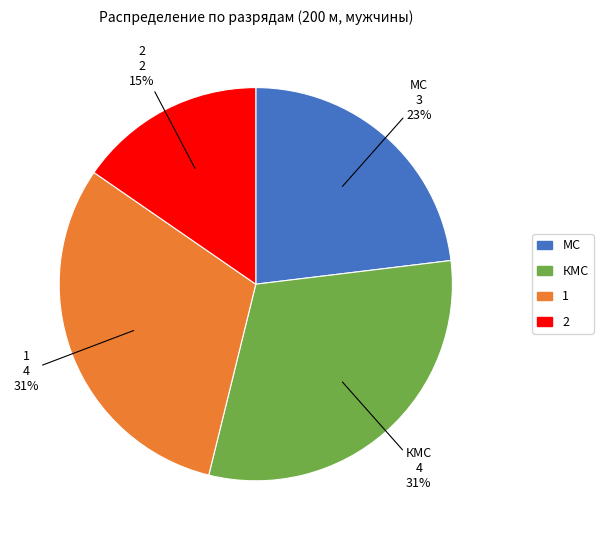

What is the smallest slice in the pie chart?

2